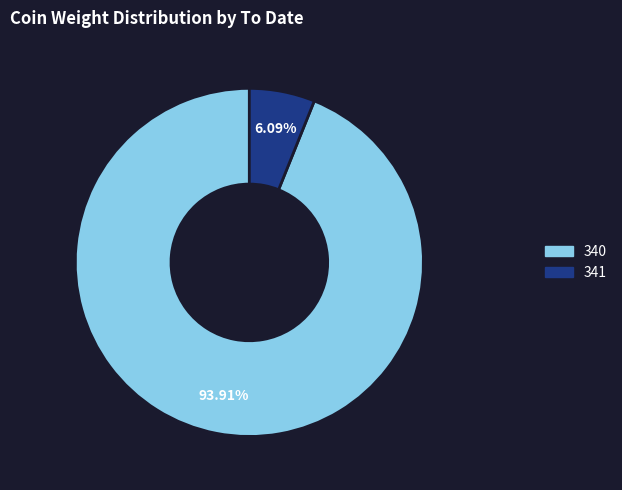

To the nearest percent, what percentage of the pie is 340?

94%